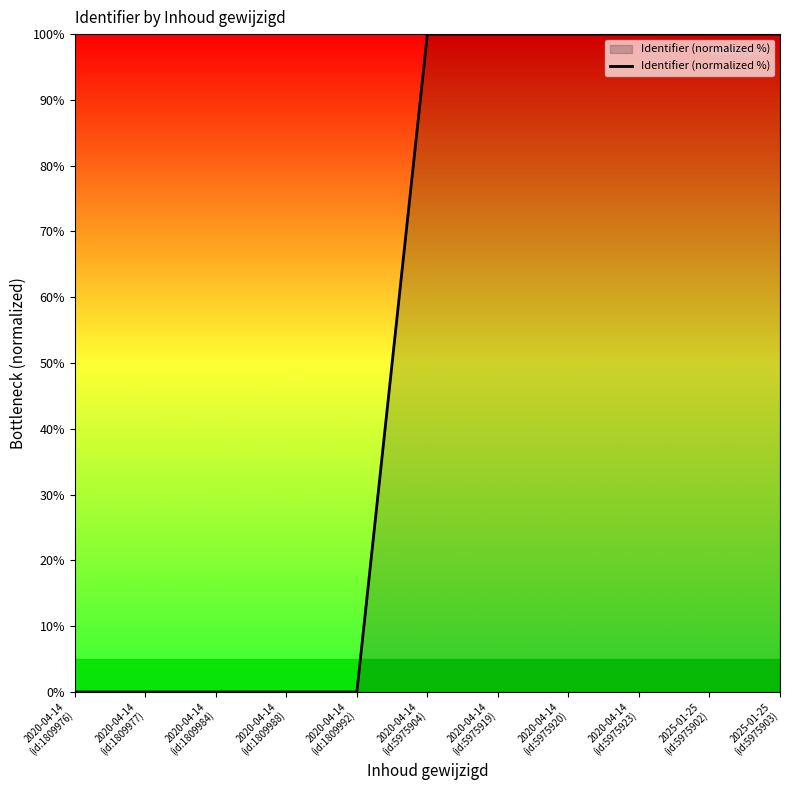

What is the maximum value shown in the chart?

100.0